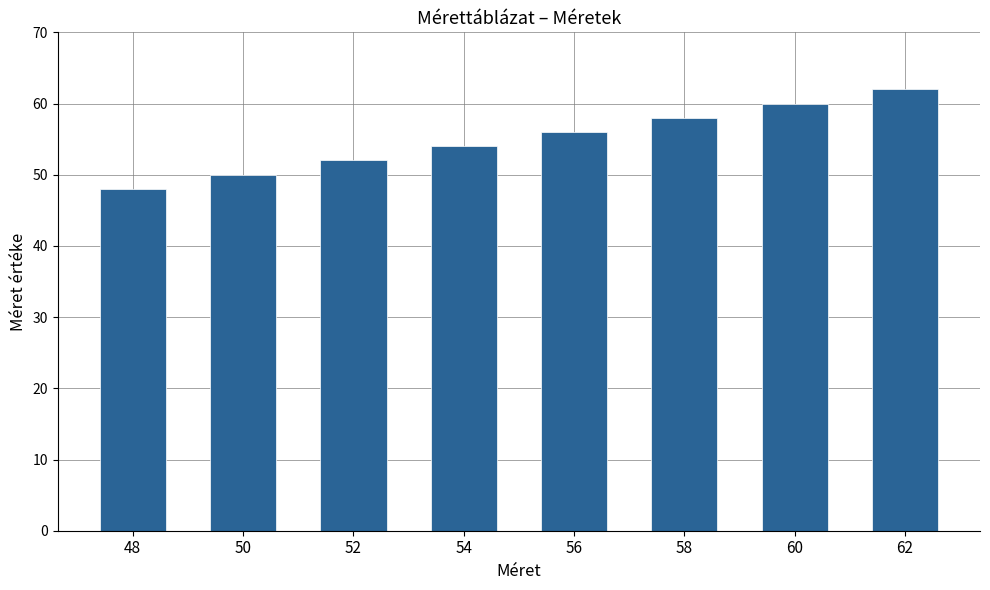

What is the sum of all values?

440